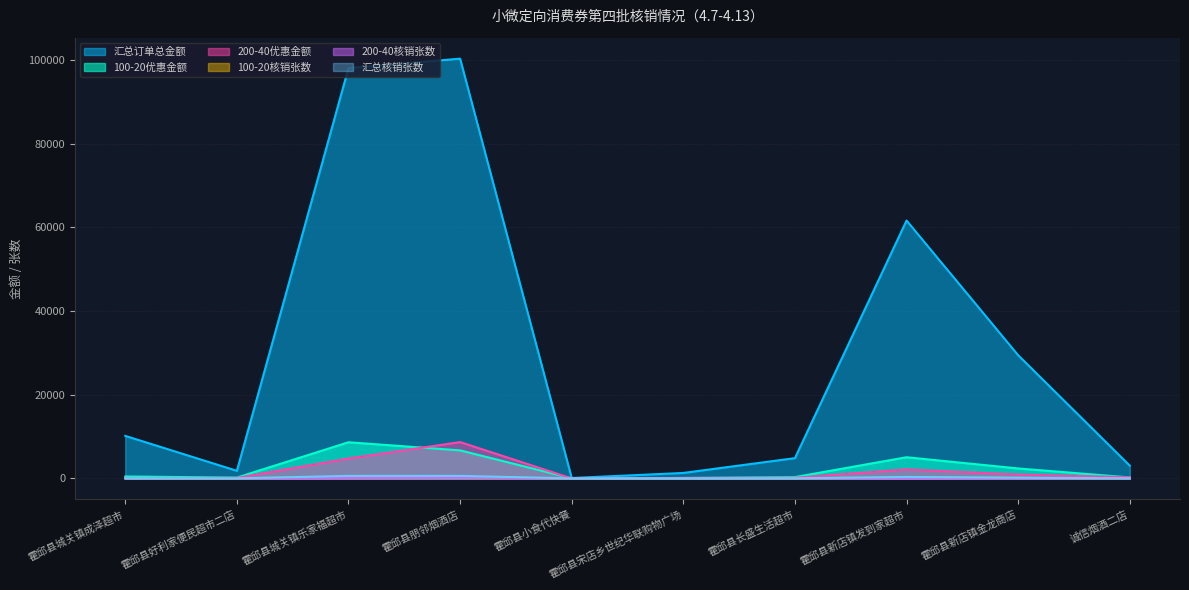

Which series has the largest total across all categories?

汇总订单总金额